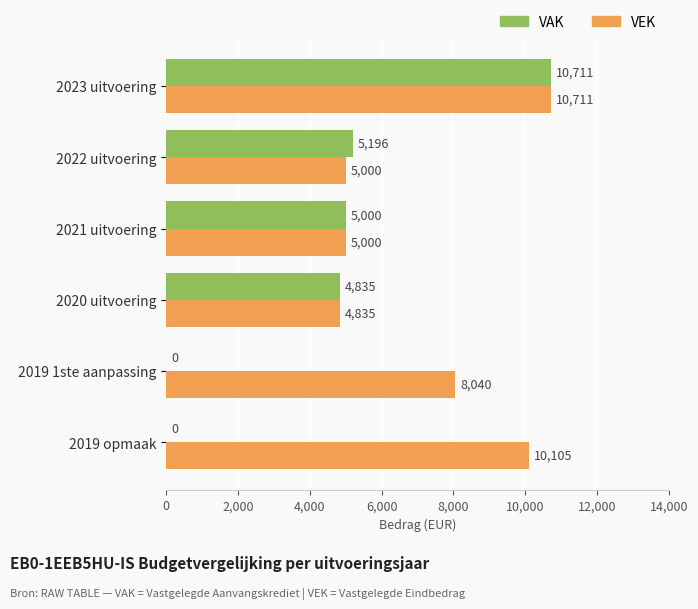

At which category is the sum across all series the highest?

2023 uitvoering